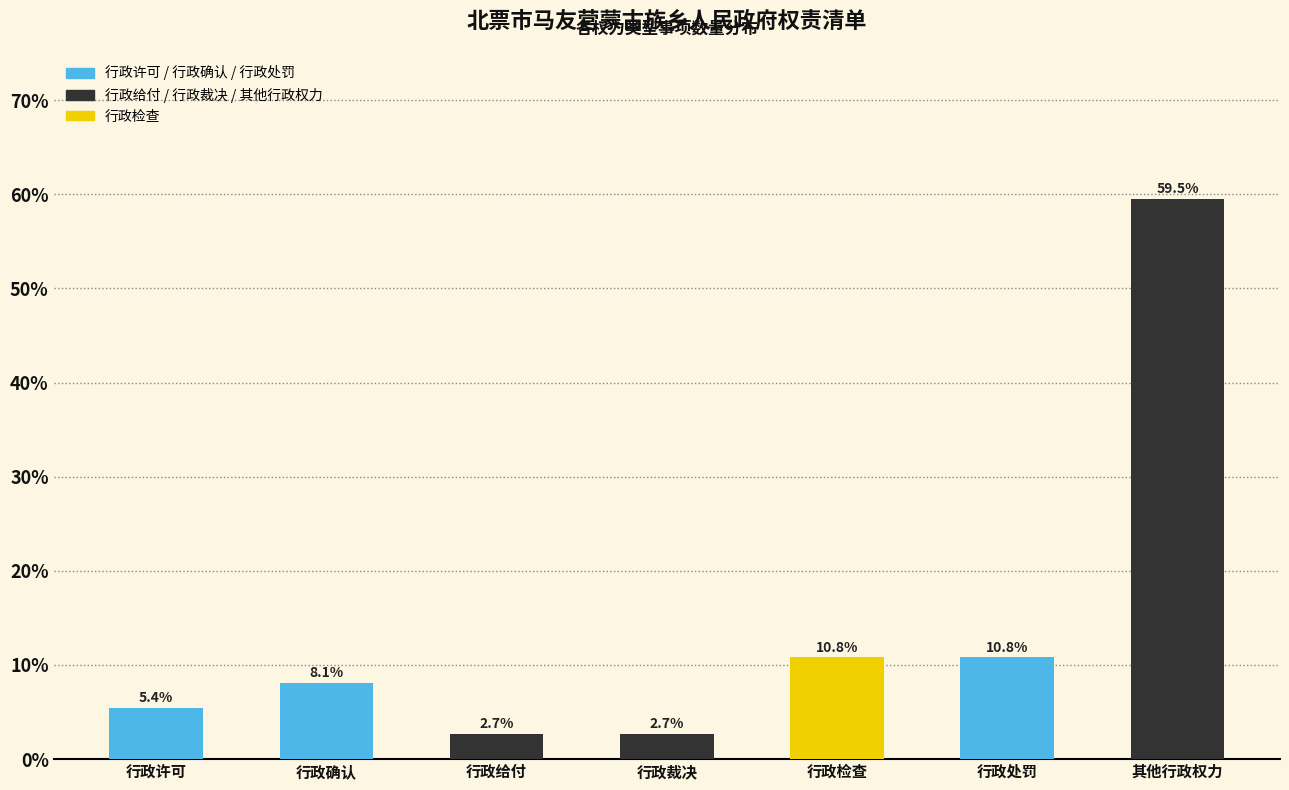

Reading right to left, list all the values displayed in this chart.

59.5	10.8	10.8	2.7	2.7	8.1	5.4